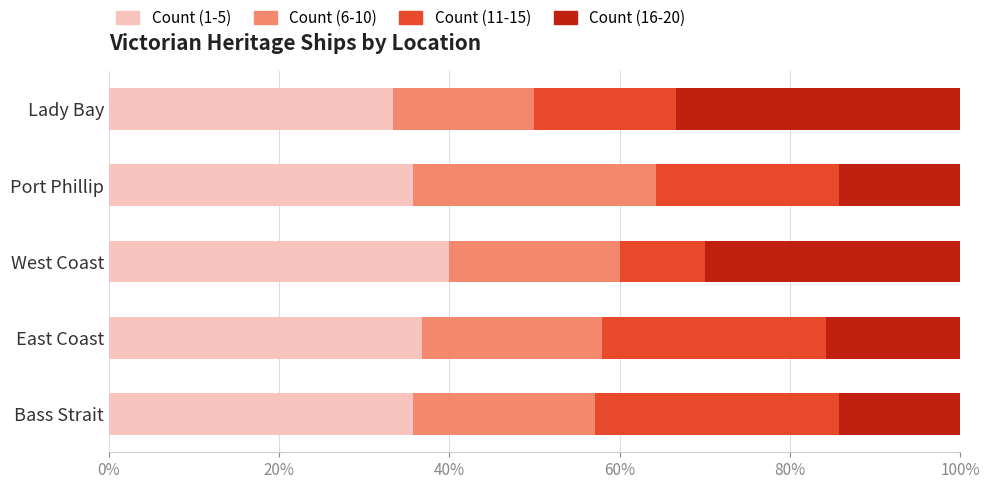

The value of Count (1-5) at Bass Strait is 55.3. True or false?

False